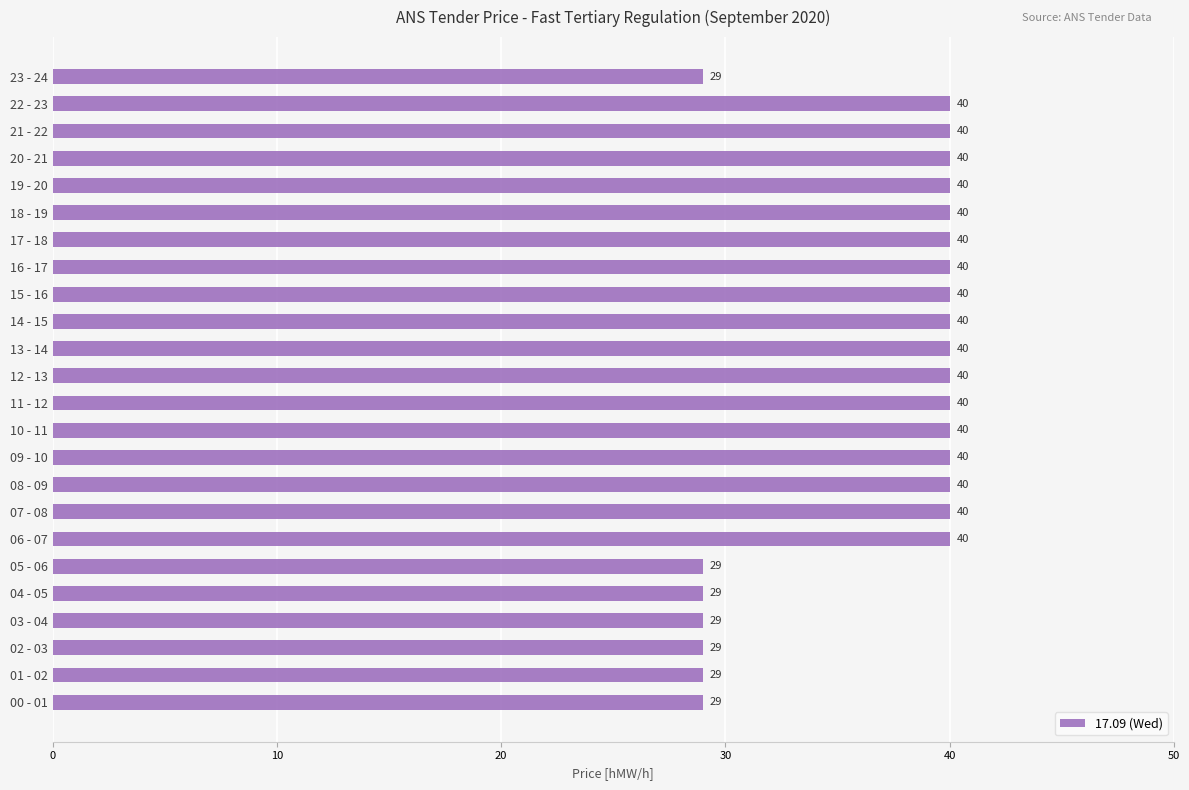

Between 23 - 24 and 22 - 23, which is larger?

22 - 23